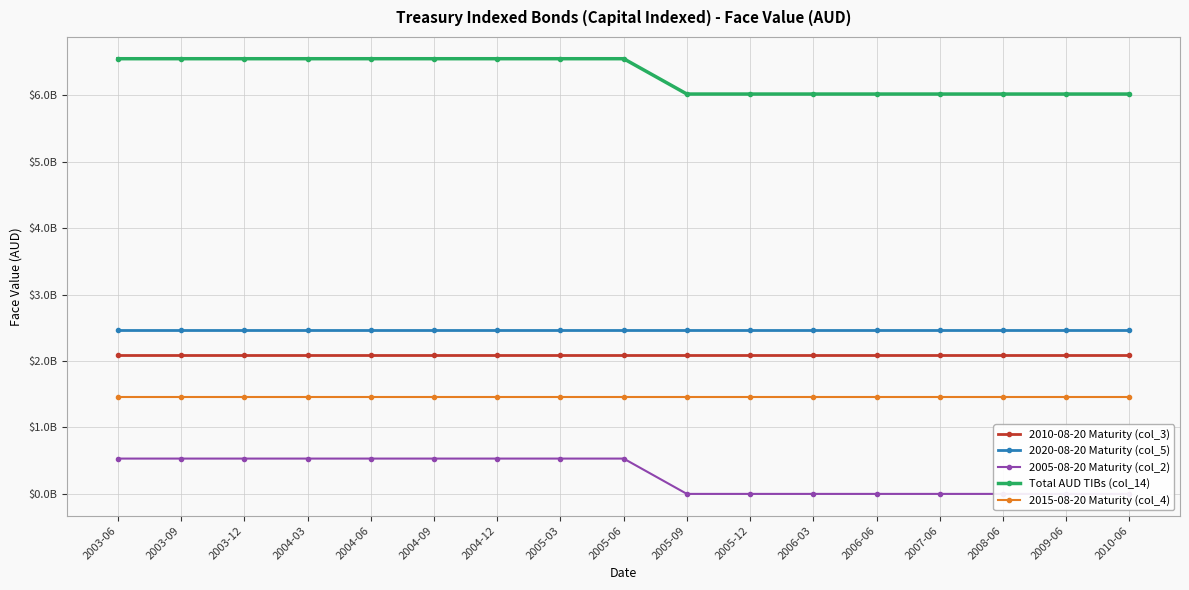

What is the label of the 1st point from the left?

2003-06